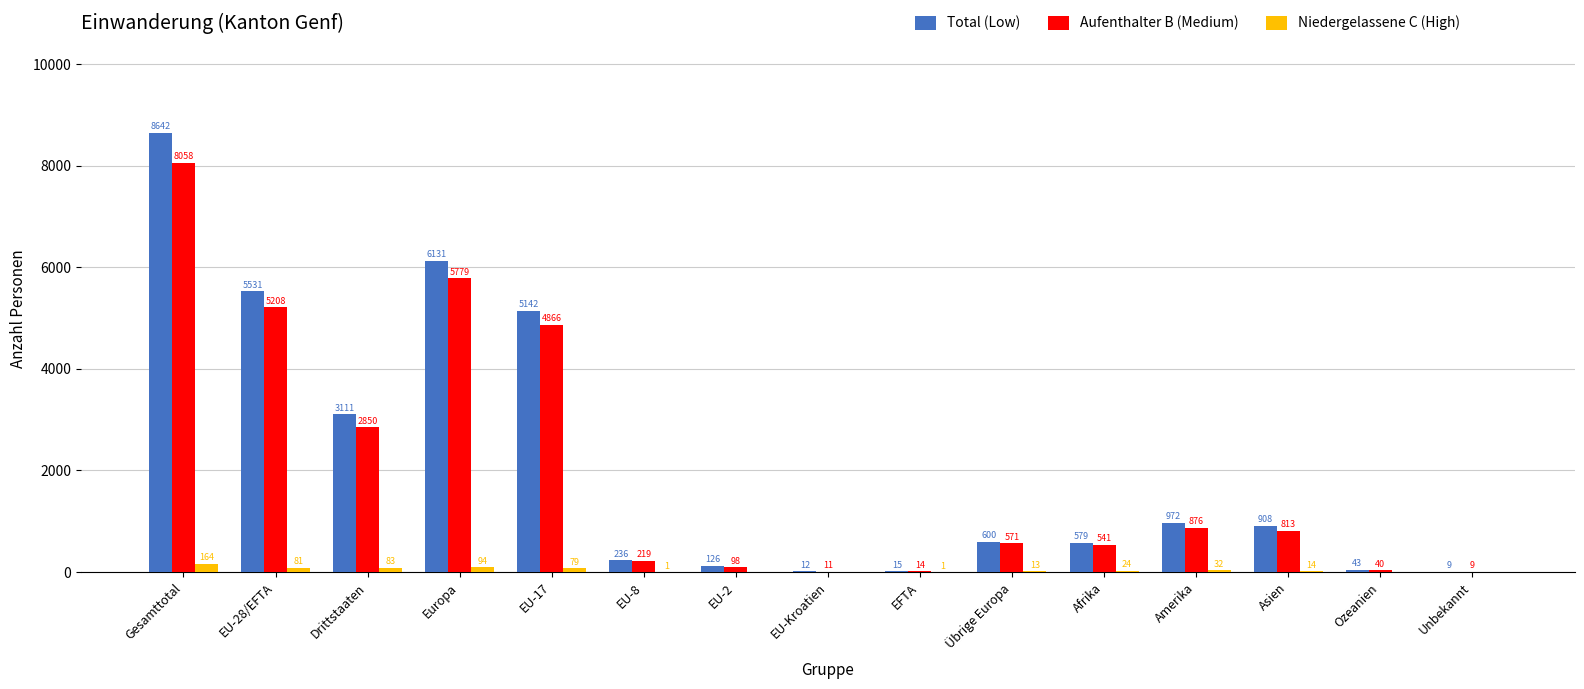

Reading left to right, transcribe all the data shown in this chart.

Total (Low): 8642	5531	3111	6131	5142	236	126	12	15	600	579	972	908	43	9
Aufenthalter B (Medium): 8058	5208	2850	5779	4866	219	98	11	14	571	541	876	813	40	9
Niedergelassene C (High): 164	81	83	94	79	1	0	0	1	13	24	32	14	0	0